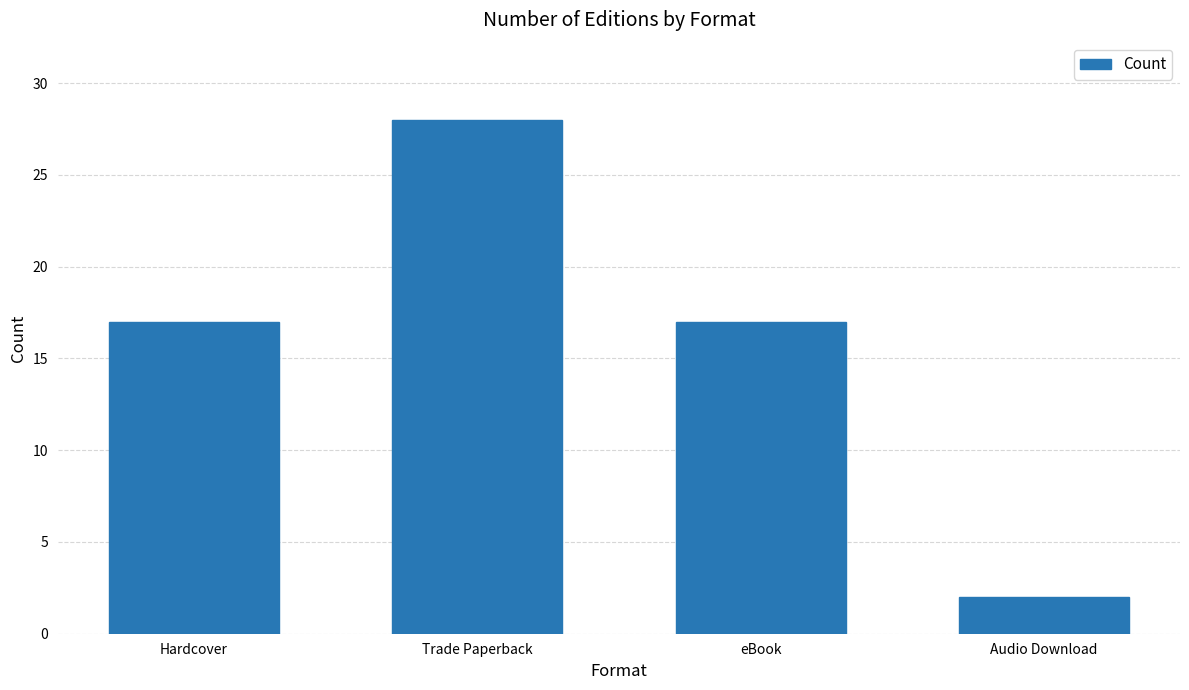

Reading left to right, what are all the values shown in this chart?

17	28	17	2